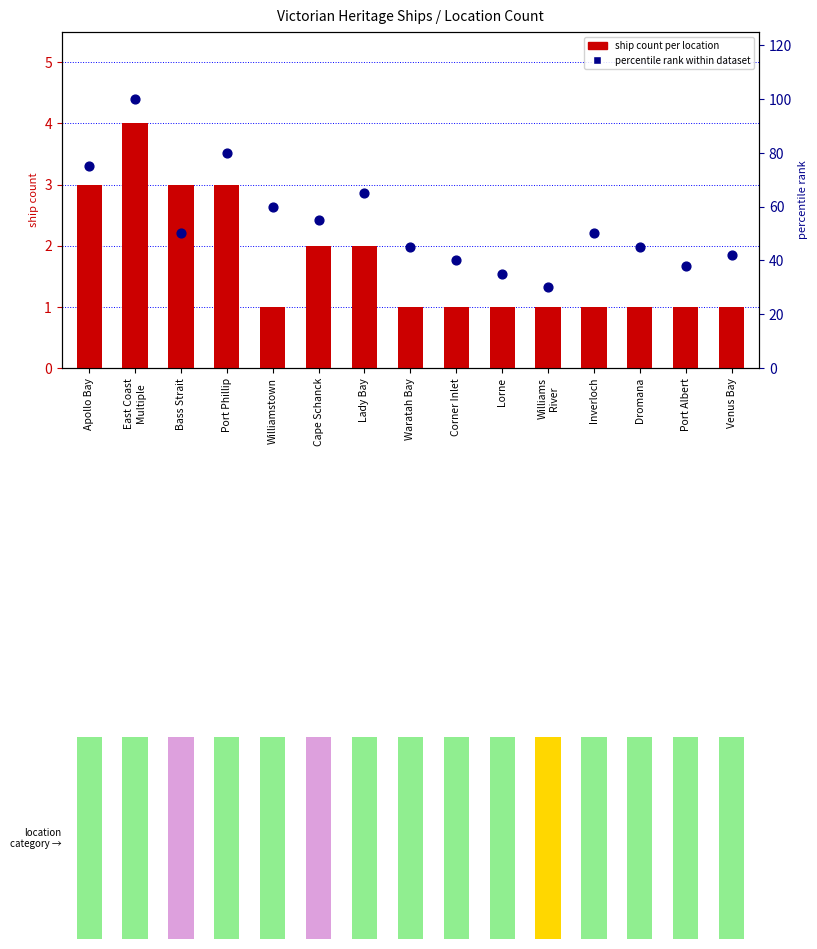

Which series has the largest Y range (max minus min)?

percentile rank within dataset